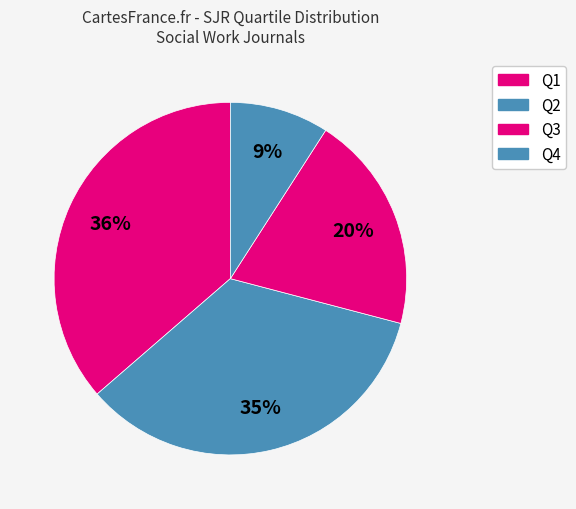

Combined, do Q2 and Q4 account for over 50%?

No